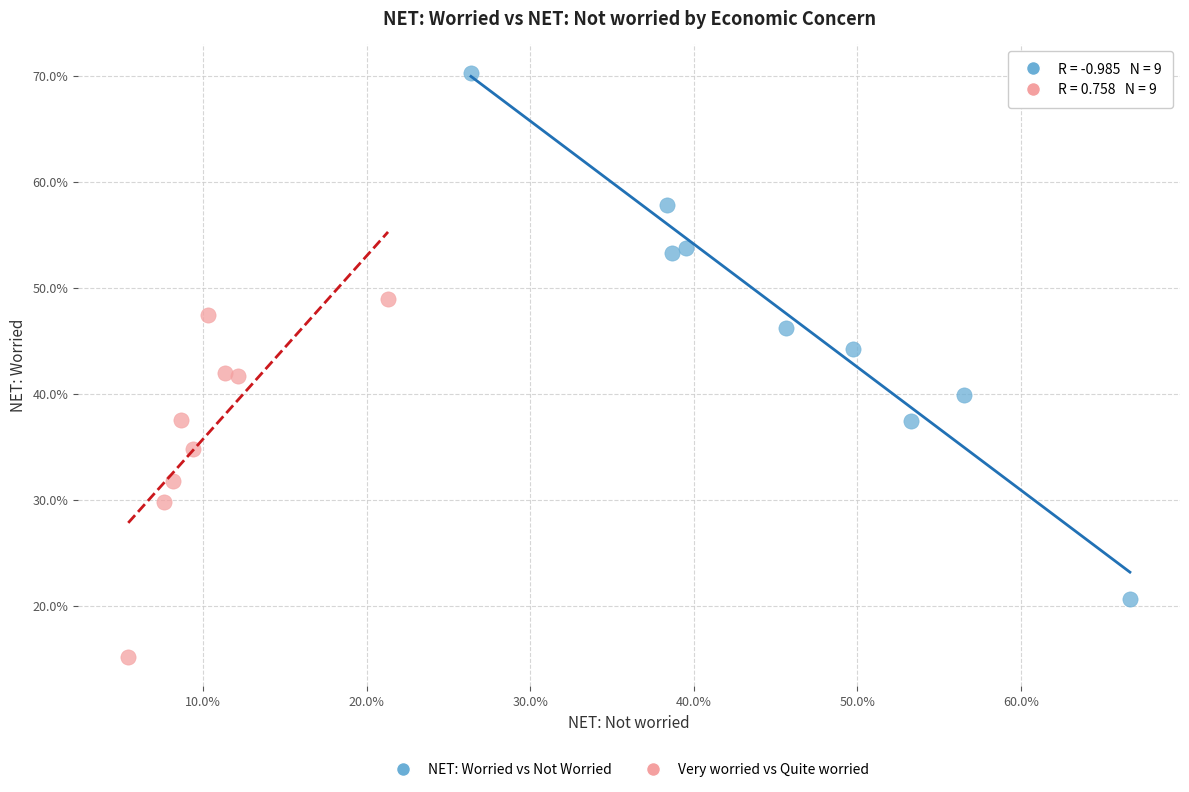

Which series contains the lowest Y value?

Very worried vs Quite worried